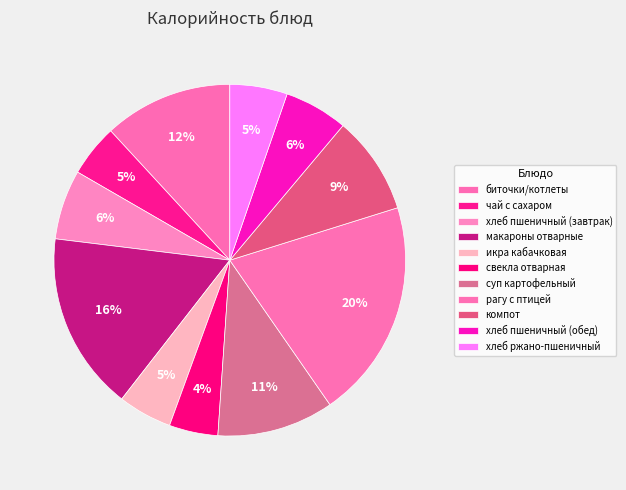

To the nearest percent, what portion does чай с сахаром represent?

5%